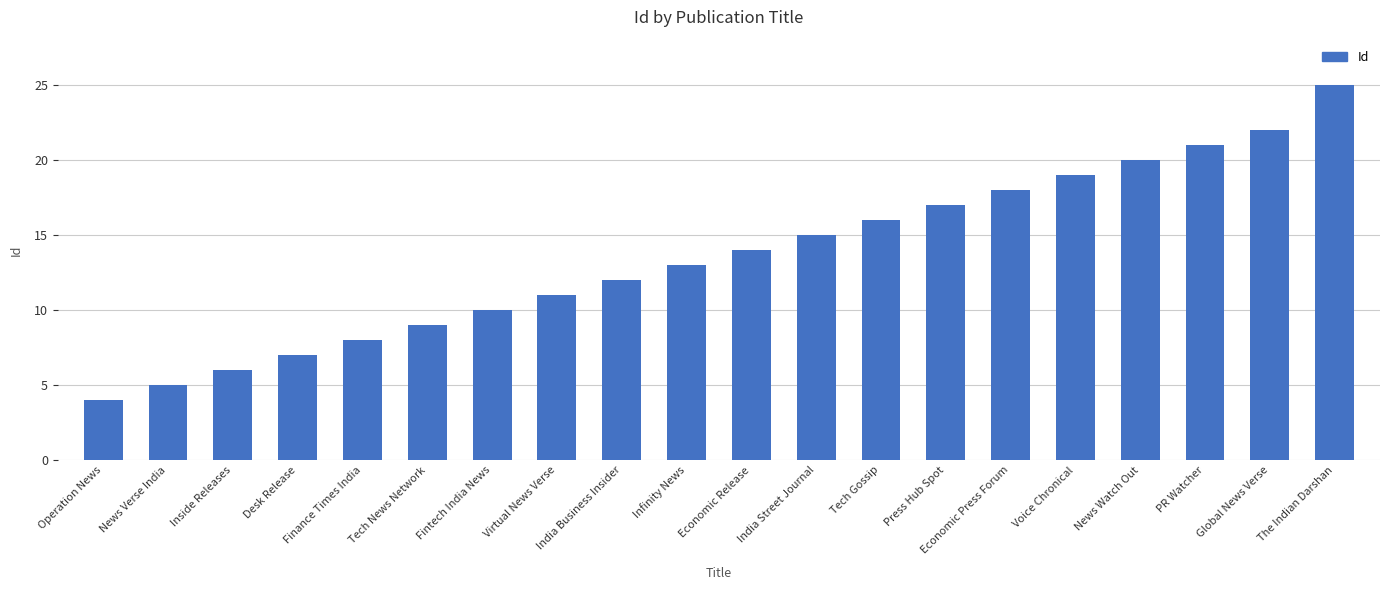

What is the change in value from Desk Release to Global News Verse?

+15